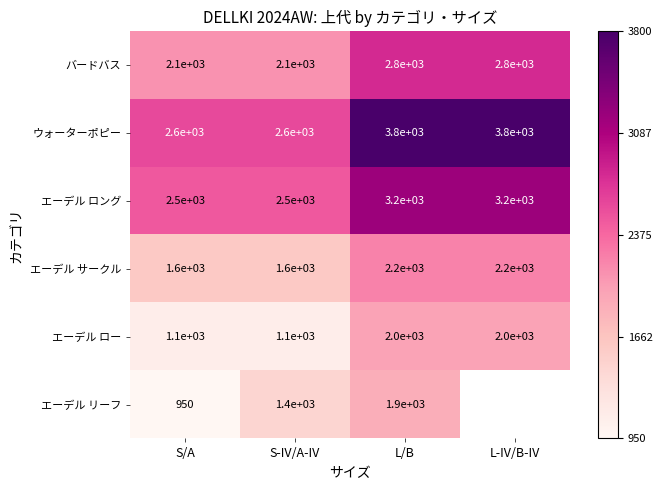

What is the spread (max minus min) of values at S-IV/A-IV?

1500